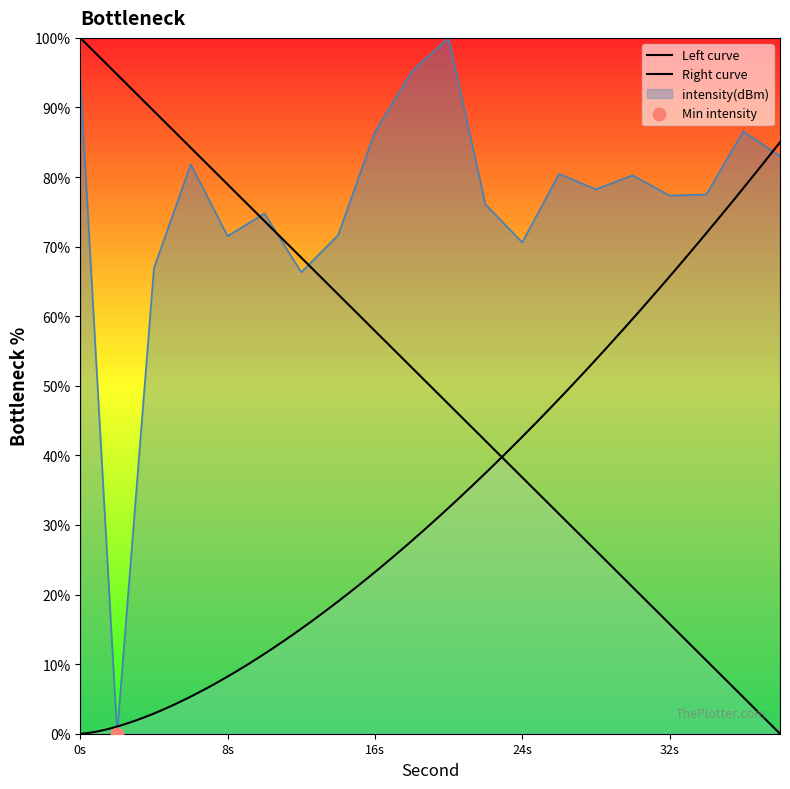

What is the ratio of the value at 38 to the value at 14?

1.2